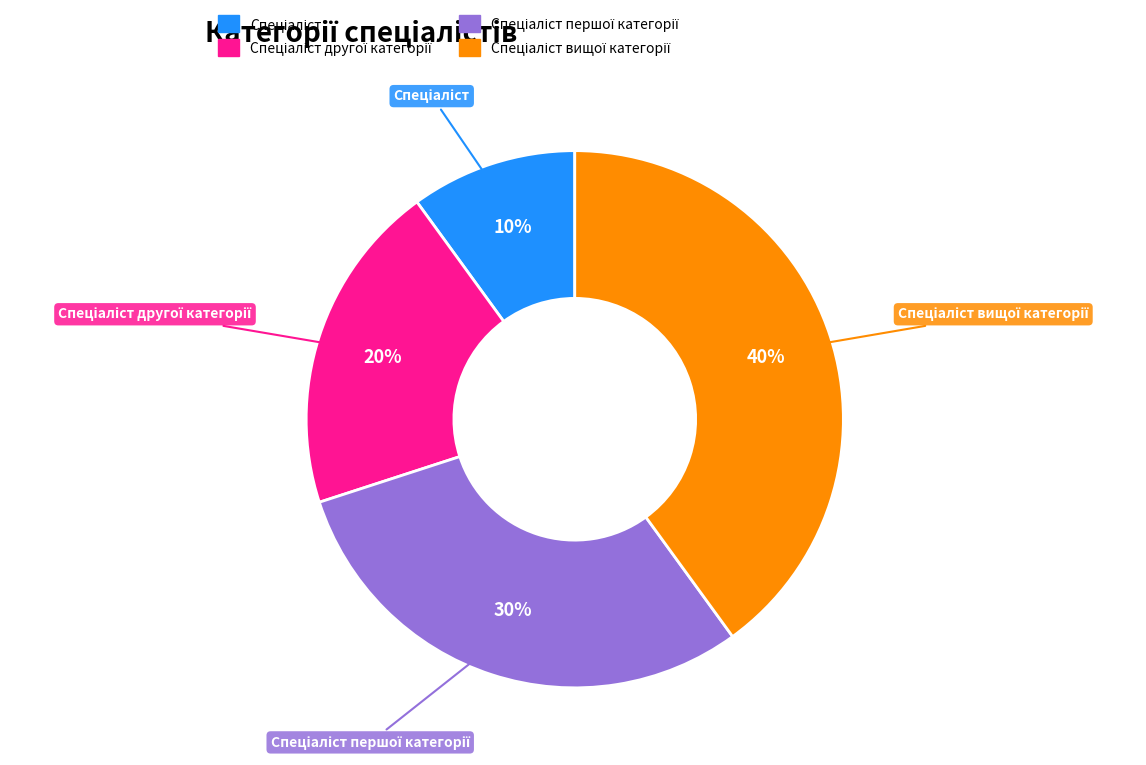

To the nearest percent, what is the difference between the largest and smallest slice percentages?

30%